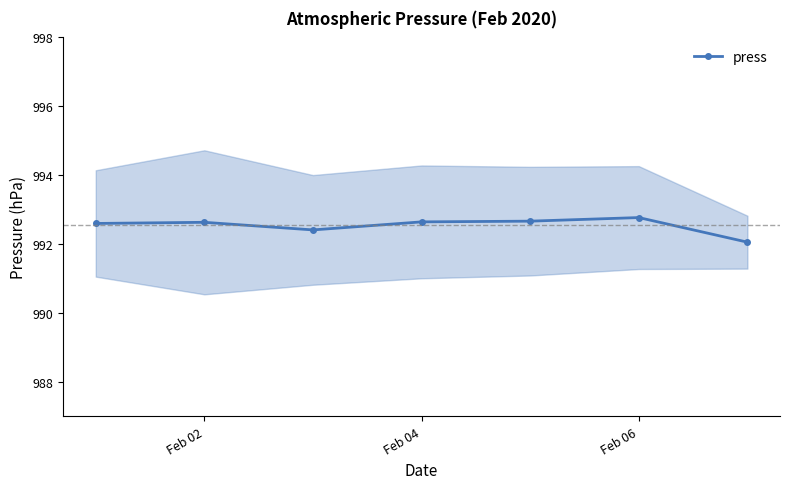

What is the difference between the second highest and second lowest values?

0.3